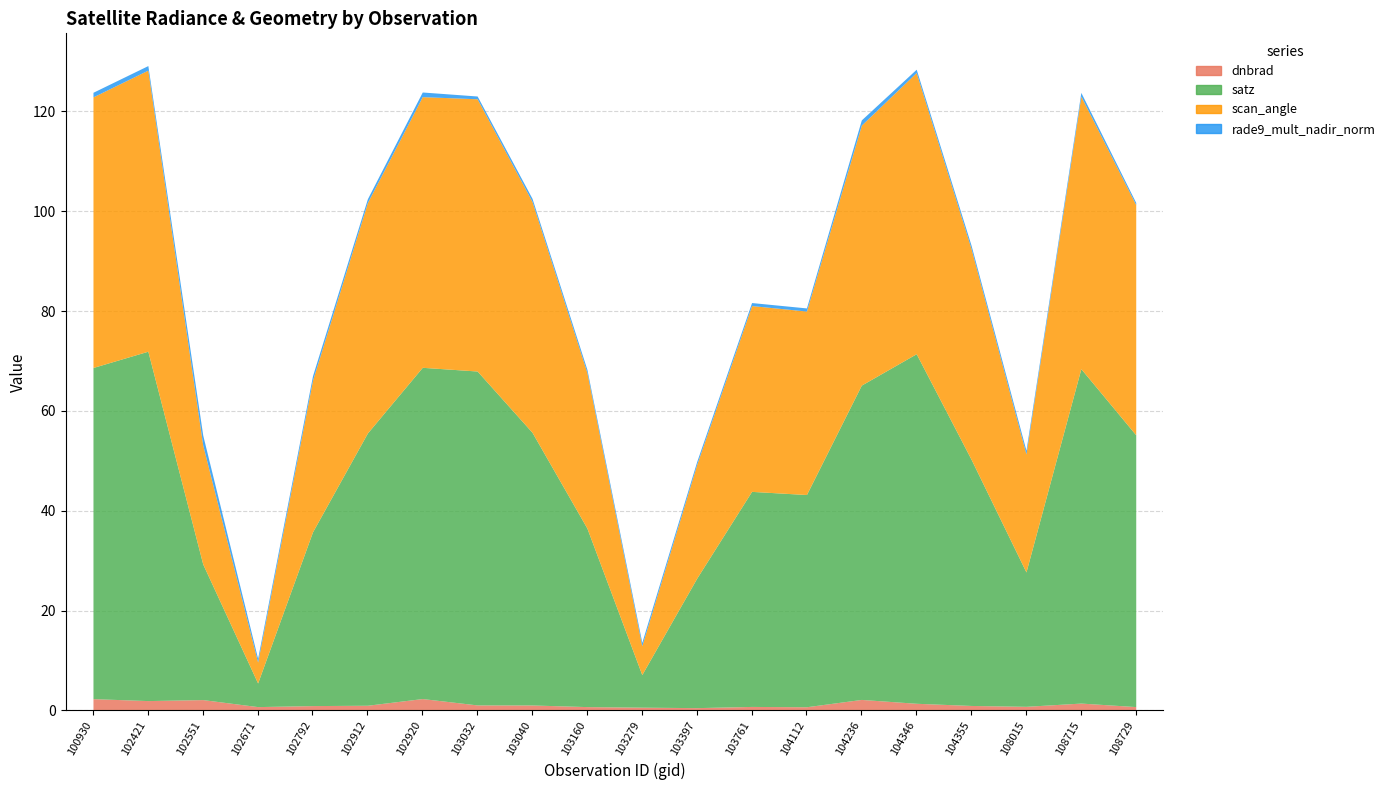

Which series changed the most between 100930 and 103160?

satz